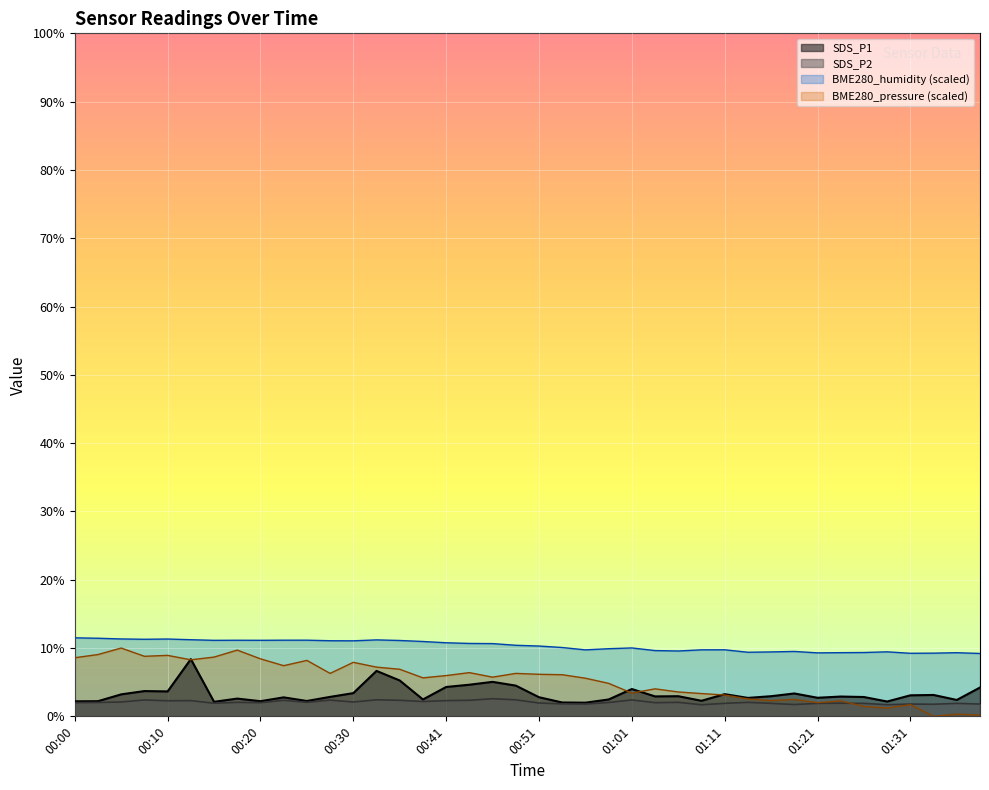

Reading right to left, what are all the values shown in this chart?

SDS_P1: 01:38=4.2	01:36=2.4	01:33=3.1	01:31=3.1	01:28=2.2	01:26=2.8	01:23=2.9	01:21=2.7	01:18=3.4	01:16=3.0	01:13=2.7	01:11=3.2	01:08=2.3	01:06=3.0	01:03=2.9	01:01=4.0	00:58=2.5	00:56=2.0	00:53=2.0	00:51=2.8	00:48=4.5	00:46=5.0	00:43=4.6	00:41=4.3	00:38=2.5	00:36=5.2	00:33=6.7	00:30=3.4	00:28=2.9	00:25=2.2	00:23=2.8	00:20=2.2	00:18=2.6	00:15=2.1	00:13=8.4	00:10=3.6	00:08=3.7	00:05=3.2	00:03=2.2	00:00=2.2
SDS_P2: 01:38=1.8	01:36=1.9	01:33=1.8	01:31=1.8	01:28=1.7	01:26=1.9	01:23=1.9	01:21=1.9	01:18=1.7	01:16=1.9	01:13=2.0	01:11=1.9	01:08=1.7	01:06=2.0	01:03=2.0	01:01=2.4	00:58=2.0	00:56=1.8	00:53=1.8	00:51=1.9	00:48=2.4	00:46=2.6	00:43=2.4	00:41=2.3	00:38=2.2	00:36=2.4	00:33=2.4	00:30=2.1	00:28=2.4	00:25=2.0	00:23=2.4	00:20=2.0	00:18=2.0	00:15=1.9	00:13=2.3	00:10=2.3	00:08=2.4	00:05=2.1	00:03=2.0	00:00=2.0
BME280_humidity: 01:38=9.2	01:36=9.3	01:33=9.3	01:31=9.2	01:28=9.4	01:26=9.3	01:23=9.3	01:21=9.3	01:18=9.5	01:16=9.4	01:13=9.4	01:11=9.7	01:08=9.7	01:06=9.6	01:03=9.6	01:01=10.0	00:58=9.9	00:56=9.7	00:53=10.1	00:51=10.3	00:48=10.4	00:46=10.7	00:43=10.7	00:41=10.8	00:38=11.0	00:36=11.1	00:33=11.2	00:30=11.1	00:28=11.1	00:25=11.2	00:23=11.1	00:20=11.1	00:18=11.1	00:15=11.1	00:13=11.2	00:10=11.3	00:08=11.3	00:05=11.3	00:03=11.4	00:00=11.5
BME280_pressure_norm: 01:38=0.2	01:36=0.3	01:33=0.0	01:31=1.7	01:28=1.2	01:26=1.5	01:23=2.3	01:21=2.0	01:18=2.5	01:16=2.3	01:13=2.6	01:11=3.1	01:08=3.3	01:06=3.6	01:03=4.0	01:01=3.4	00:58=4.8	00:56=5.6	00:53=6.1	00:51=6.2	00:48=6.3	00:46=5.7	00:43=6.4	00:41=6.0	00:38=5.6	00:36=6.9	00:33=7.2	00:30=7.9	00:28=6.3	00:25=8.2	00:23=7.4	00:20=8.4	00:18=9.7	00:15=8.7	00:13=8.3	00:10=8.9	00:08=8.8	00:05=10.0	00:03=9.0	00:00=8.6